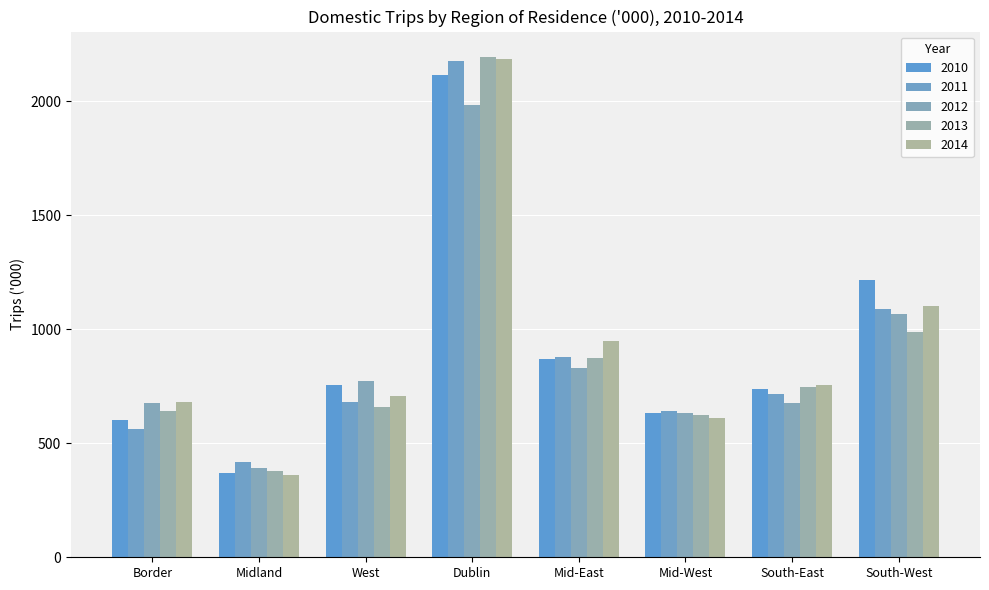

What is the greatest value displayed?

2196.6